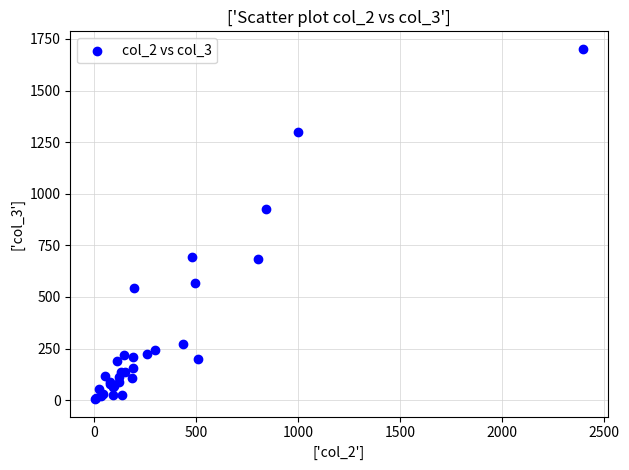

What Y value in the scatter plot is closest to 853?

924